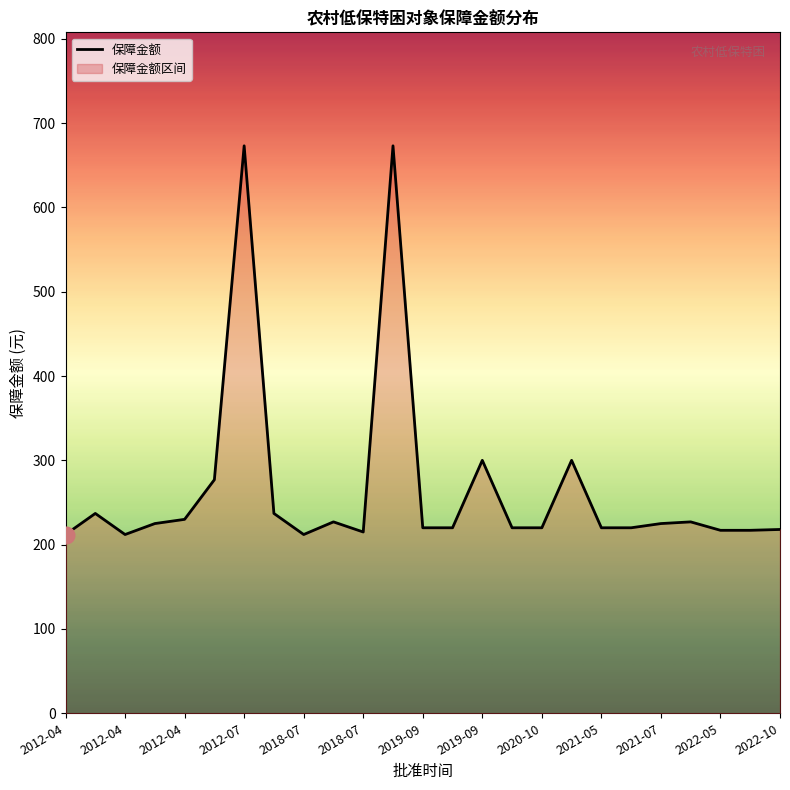

How many lines are shown in the chart?

1